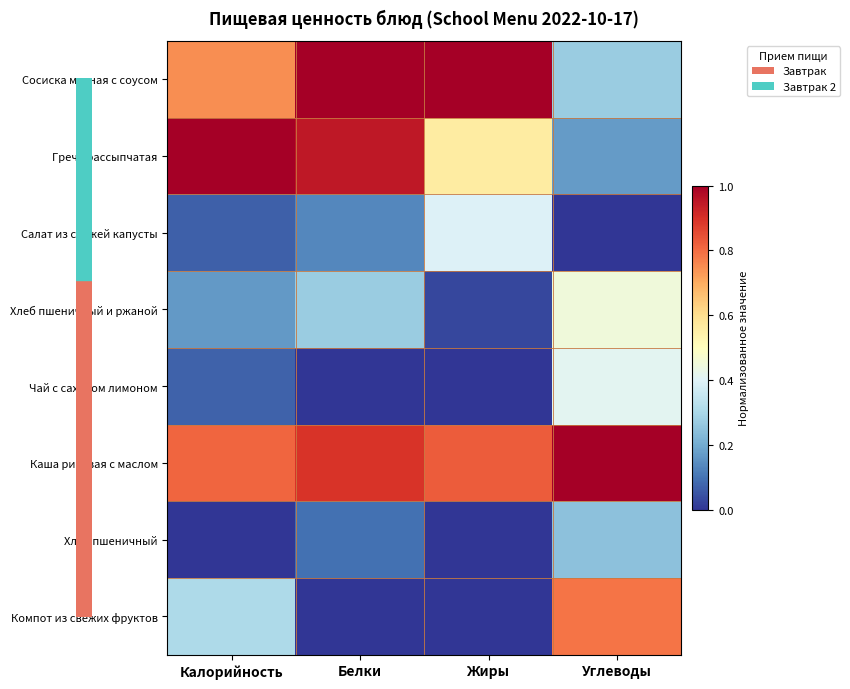

At which category does the chart reach its minimum across all series?

Углеводы